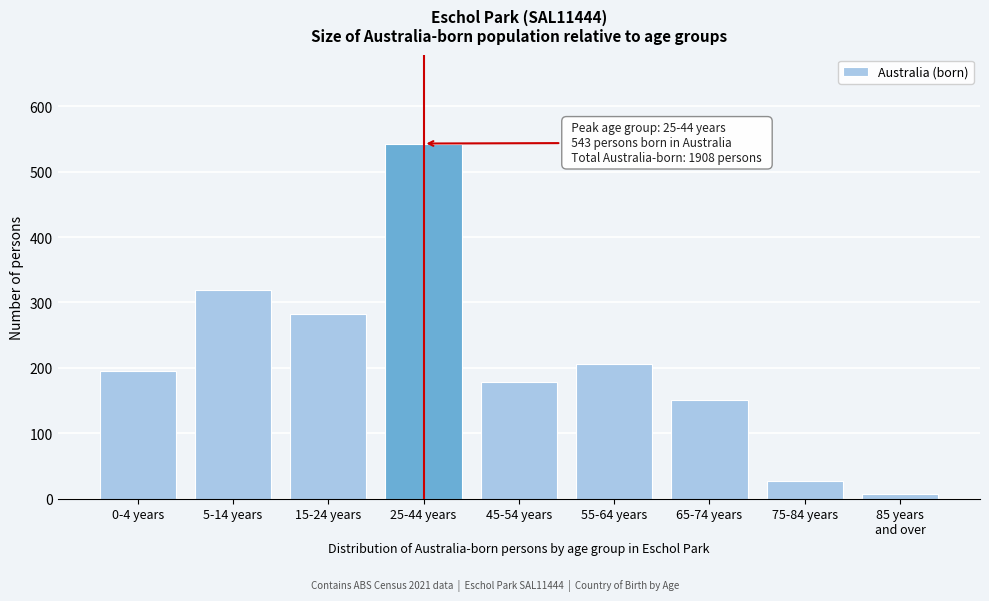

Reading left to right, extract all data points from this chart.

196	319	282	543	179	206	151	27	7